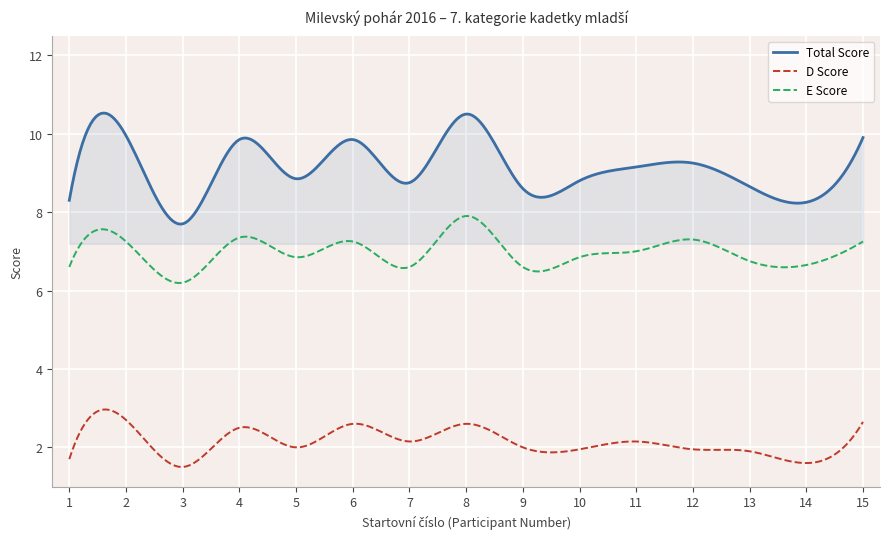

What is the average value of the Total Score series?

9.1